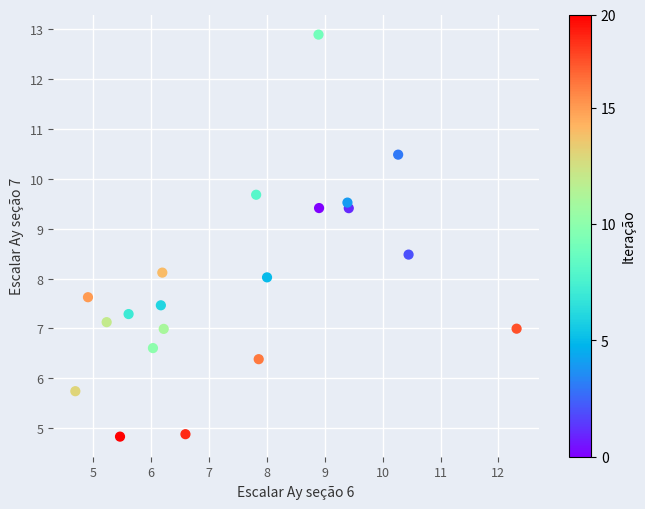

What is the range of X values (max minus min)?

7.6